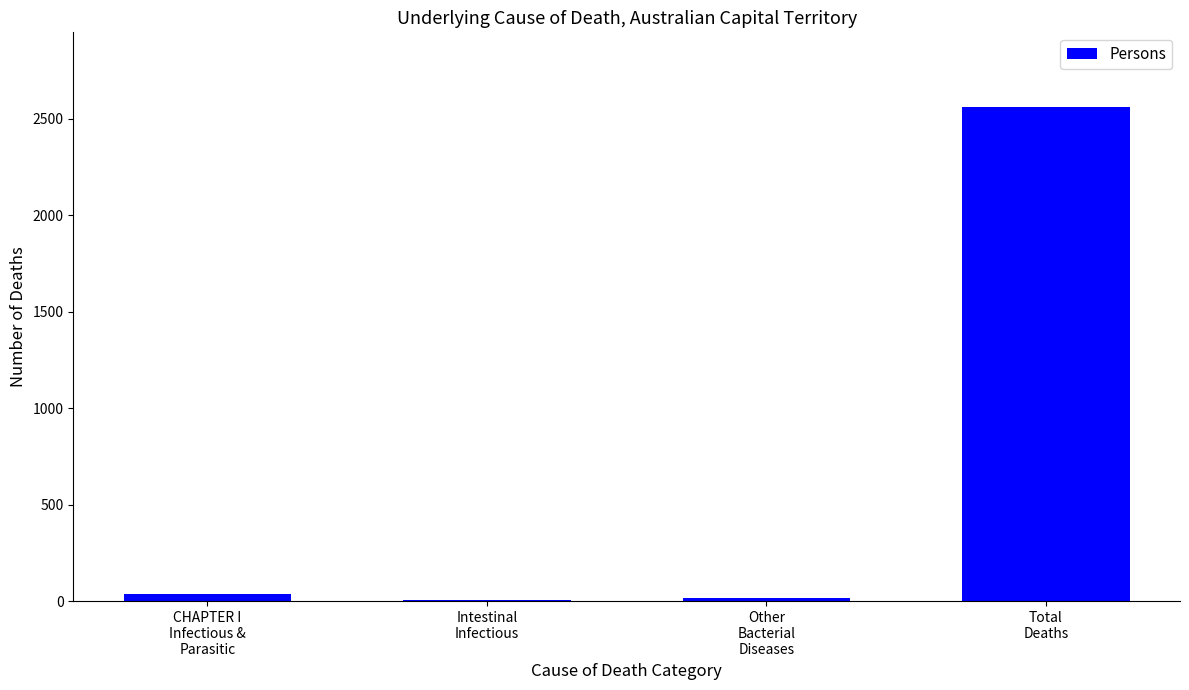

What is the sum of all values?

2627